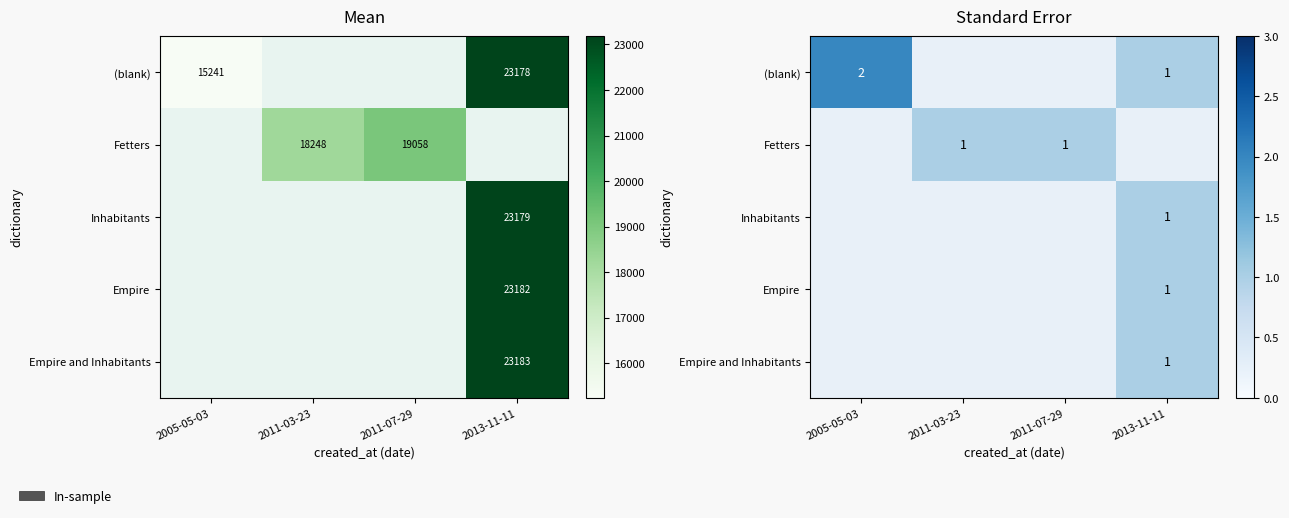

What is the difference between the maximum and minimum values in the Empire series?

1